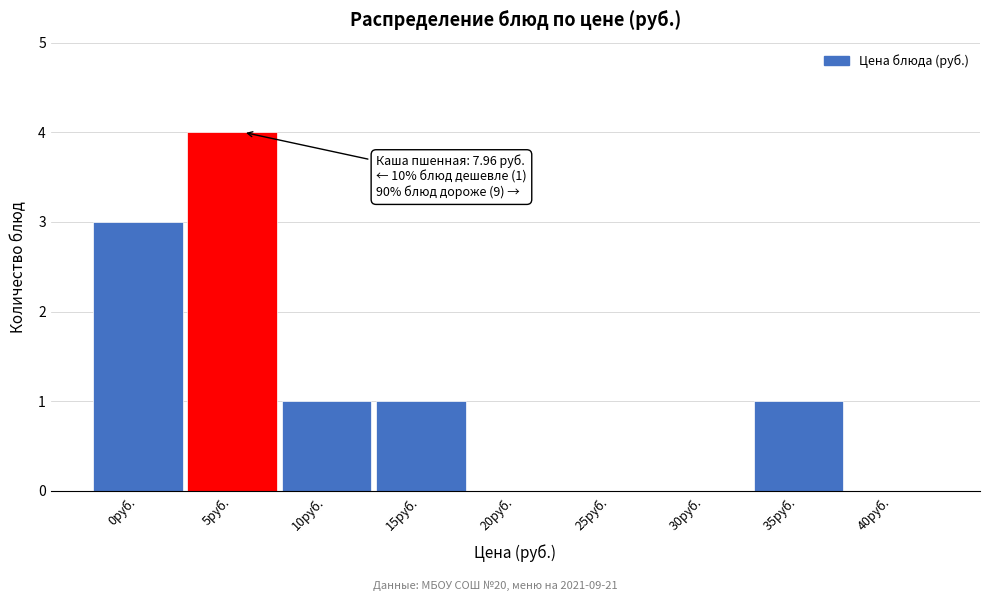

Reading left to right, extract all data points from this chart.

0руб.=3	5руб.=4	10руб.=1	15руб.=1	20руб.=0	25руб.=0	30руб.=0	35руб.=1	40руб.=0